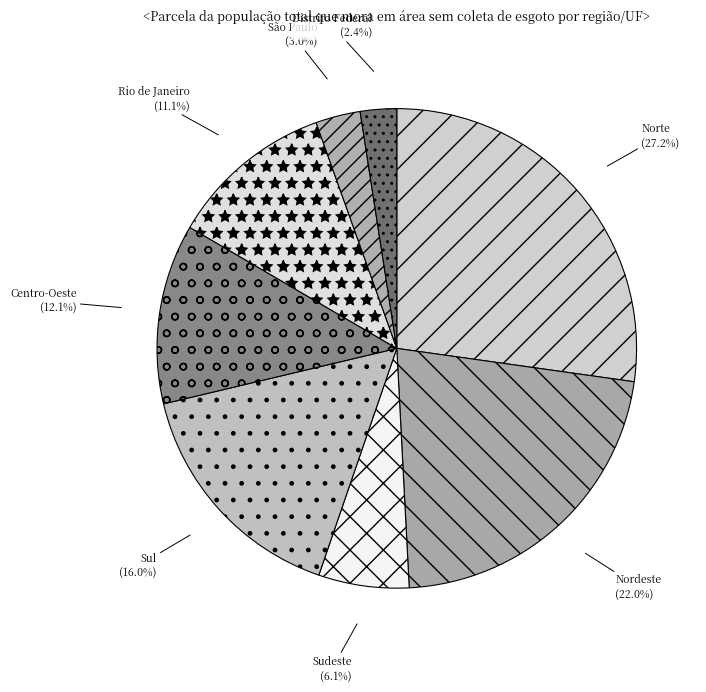

To the nearest percent, what is the difference between the largest and smallest slice percentages?

25%